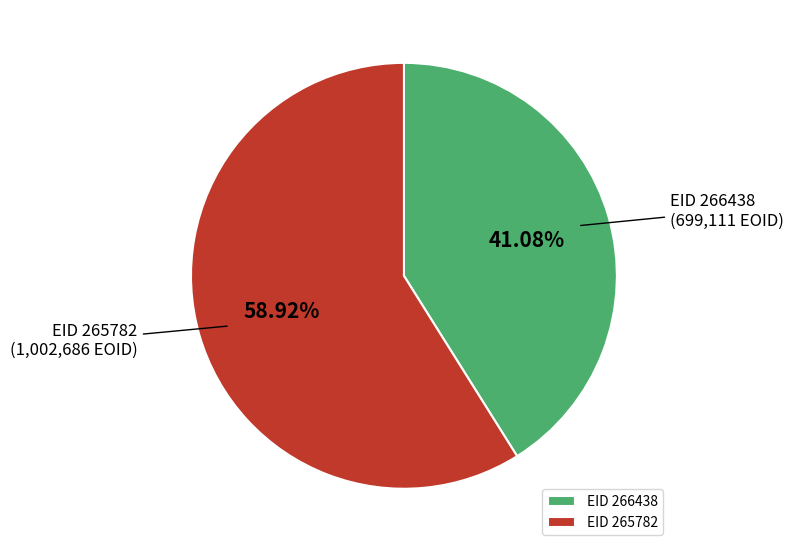

Does EID 265782 account for over 50% of the chart?

Yes